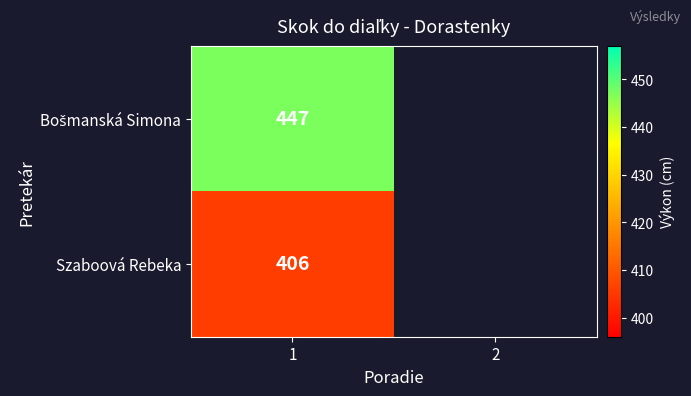

Is it true that Szaboová Rebeka equals 118 at 1?

False